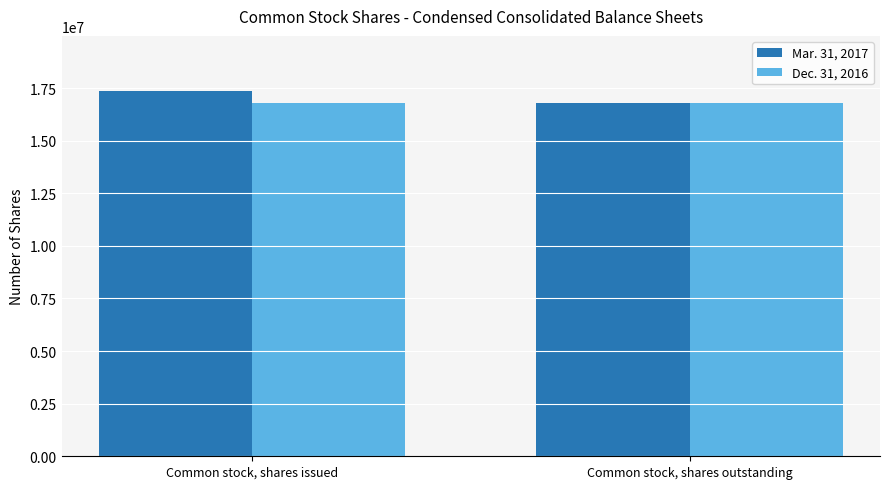

What are all the series names shown in the legend?

Mar. 31, 2017, Dec. 31, 2016